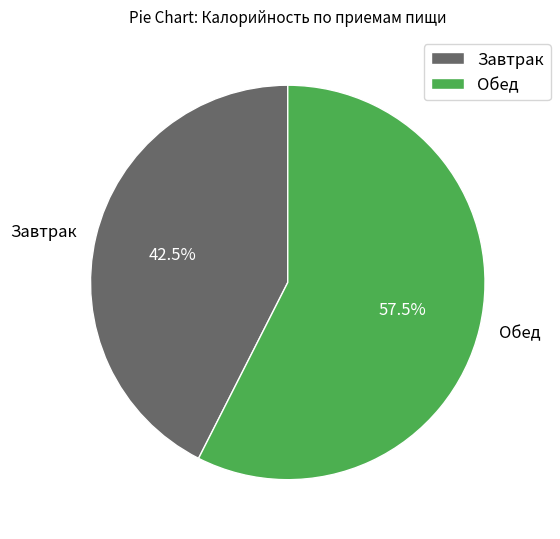

What is the majority slice?

Обед